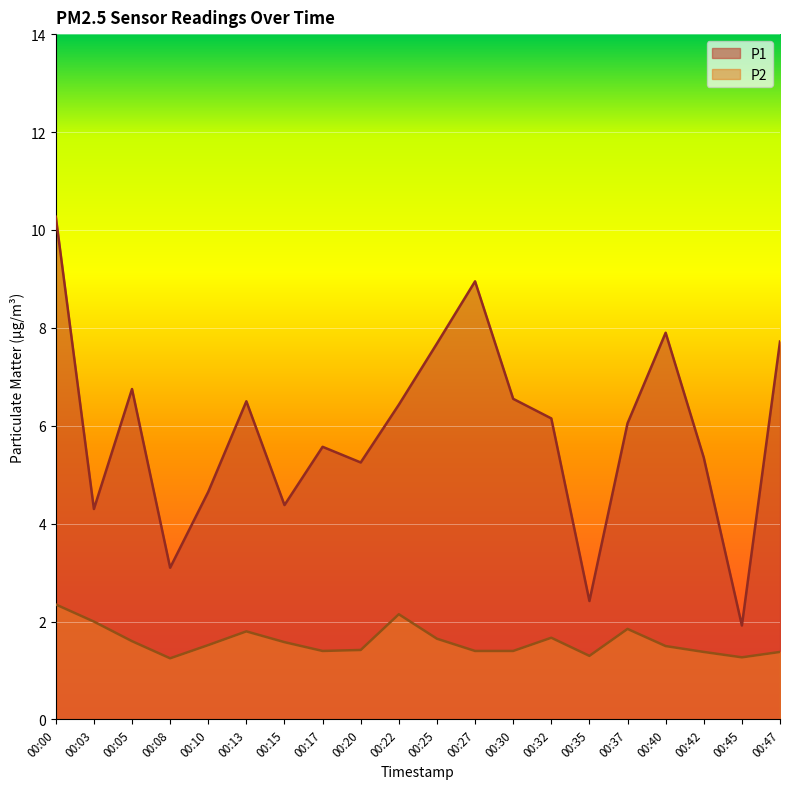

Reading left to right, list all the values displayed in this chart.

P1: 10.3	4.3	6.8	3.1	4.7	6.5	4.4	5.6	5.2	6.4	7.7	8.9	6.5	6.2	2.4	6.0	7.9	5.3	1.9	7.7
P2: 2.4	2.0	1.6	1.2	1.5	1.8	1.6	1.4	1.4	2.1	1.6	1.4	1.4	1.7	1.3	1.9	1.5	1.4	1.3	1.4